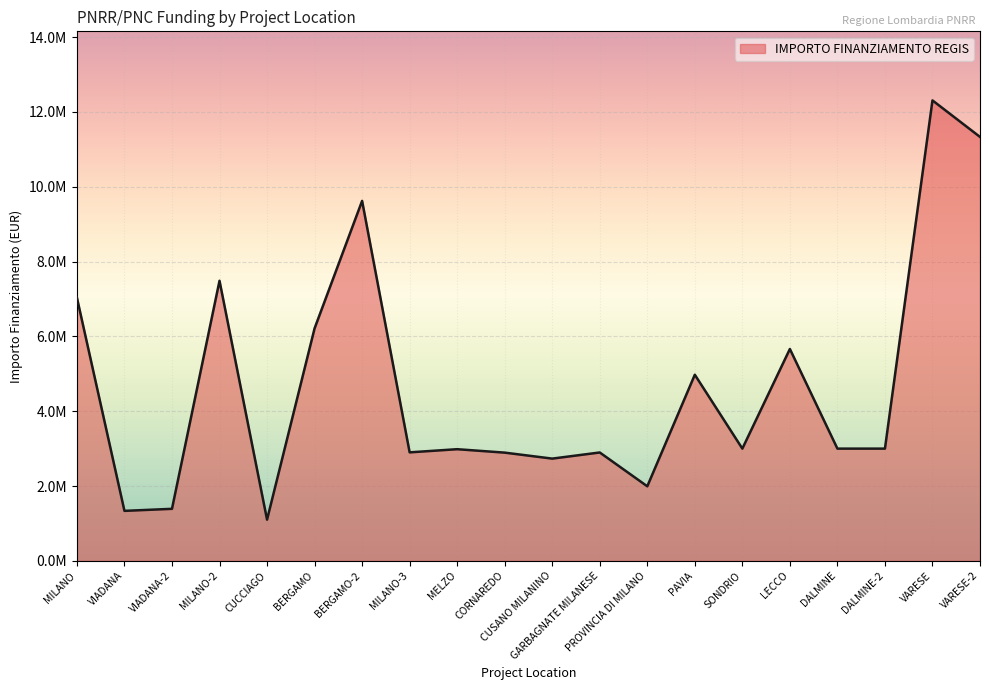

True or false: there are more than 0 points higher than both neighbors.

True